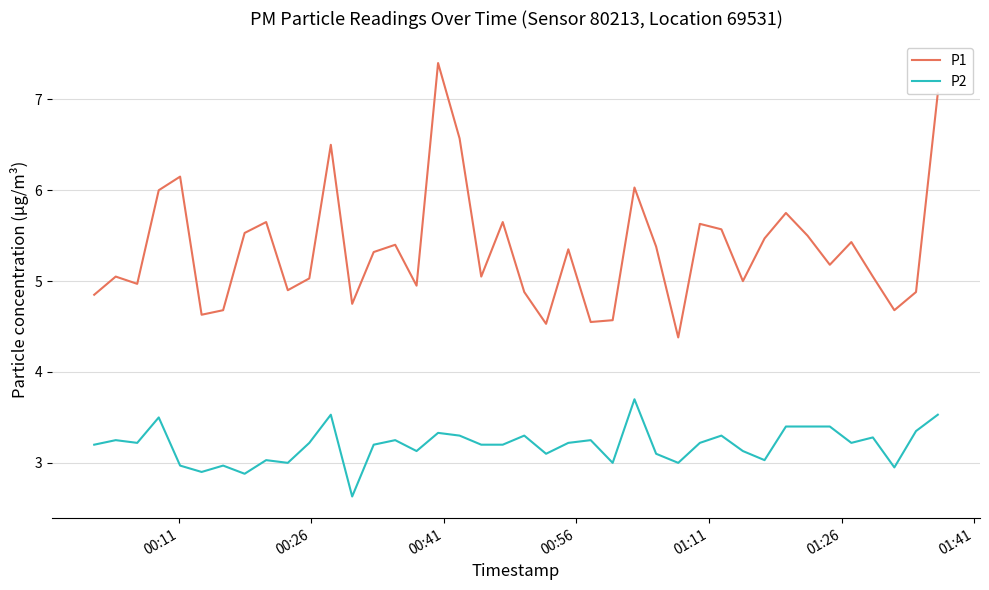

Which series has the largest total across all categories?

P1